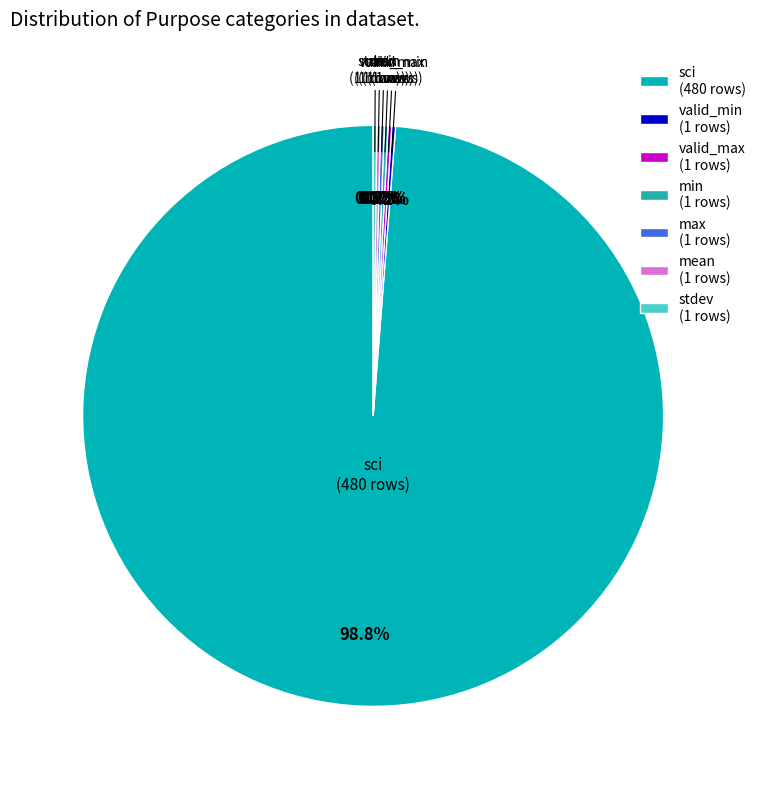

Is there a majority slice in this chart?

Yes